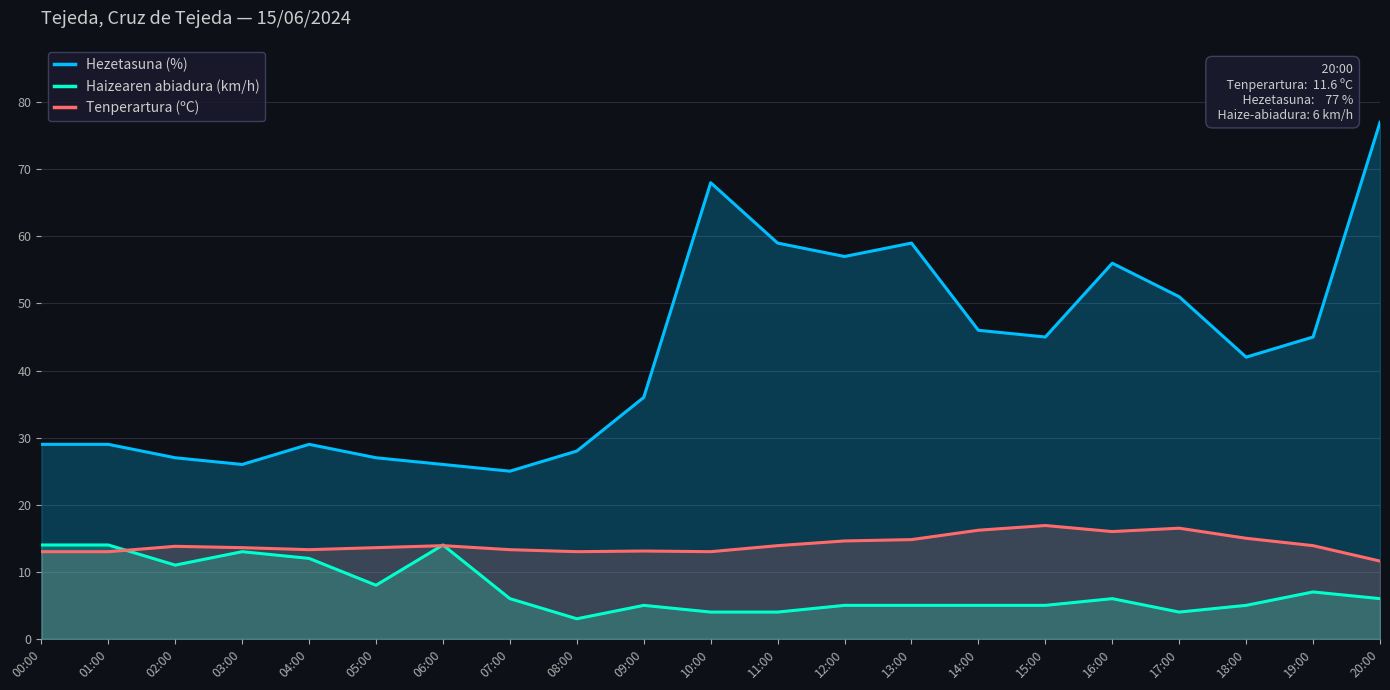

Reading right to left, extract all data points from this chart.

Hezetasuna (%): 77.0	45.0	42.0	51.0	56.0	45.0	46.0	59.0	57.0	59.0	68.0	36.0	28.0	25.0	26.0	27.0	29.0	26.0	27.0	29.0	29.0
Haizearen abiadura (km/h): 6.0	7.0	5.0	4.0	6.0	5.0	5.0	5.0	5.0	4.0	4.0	5.0	3.0	6.0	14.0	8.0	12.0	13.0	11.0	14.0	14.0
Tenperartura (ºC): 11.6	13.9	15.0	16.5	16.0	16.9	16.2	14.8	14.6	13.9	13.0	13.1	13.0	13.3	13.9	13.6	13.3	13.6	13.8	13.0	13.0